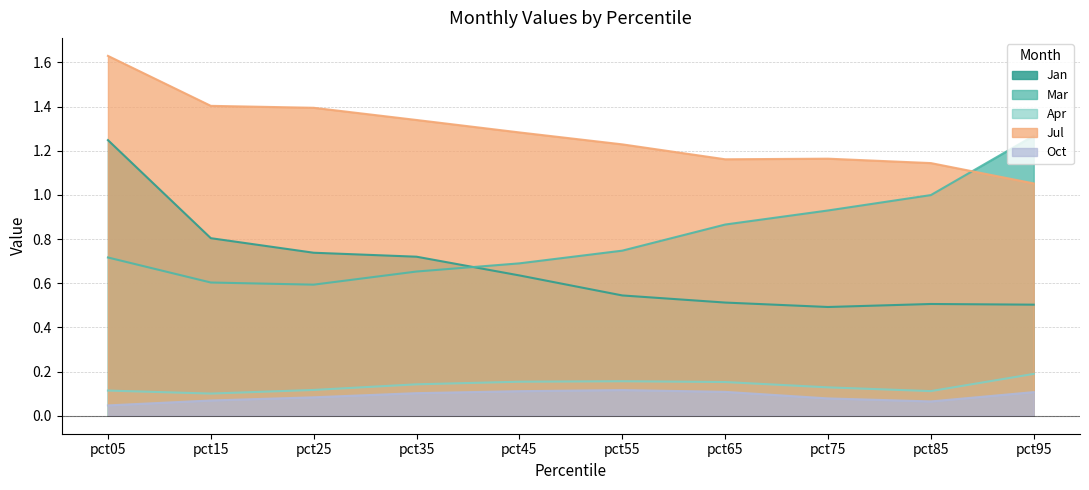

List the series in order of their peak value, highest first.

Jul, Mar, Jan, Apr, Oct